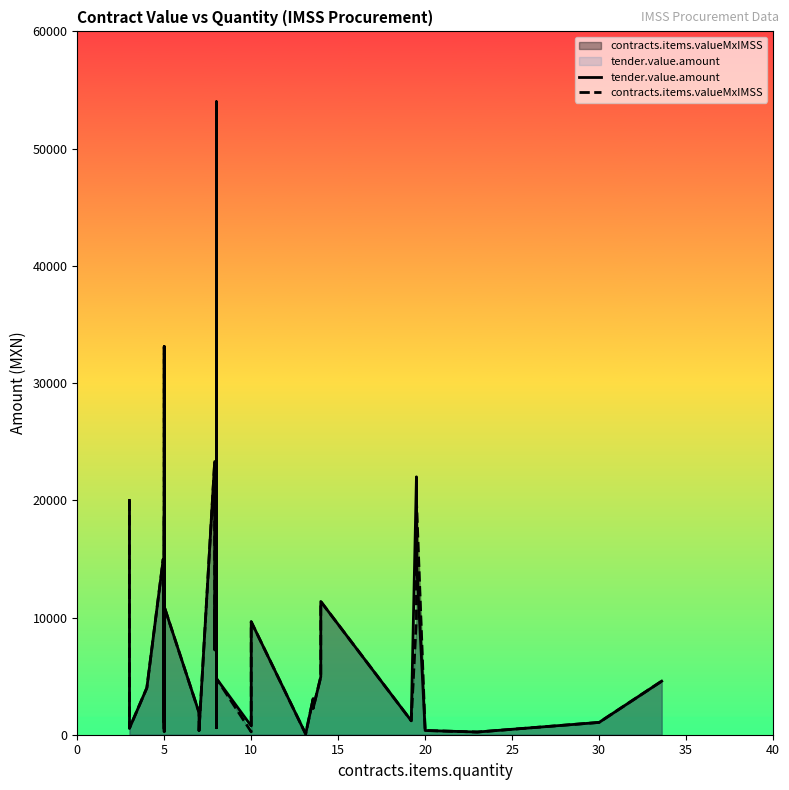

How many values in the tender.value.amount series are below 4000?

20